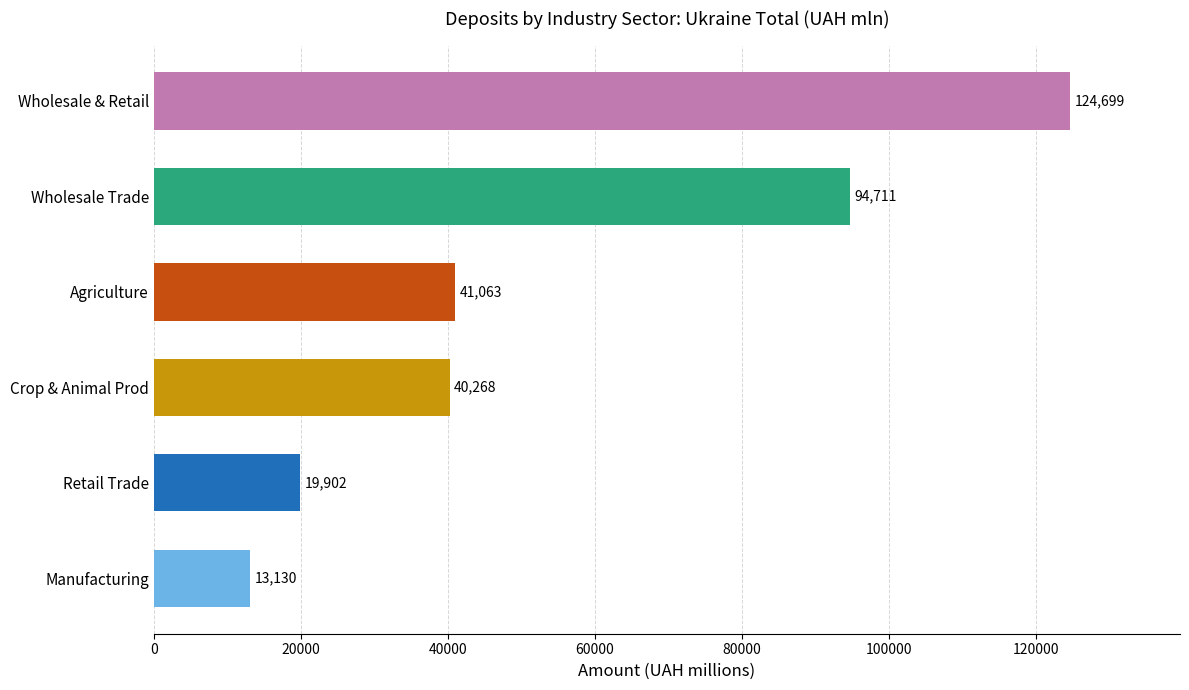

At which category does the chart reach its peak across all series?

Wholesale & Retail